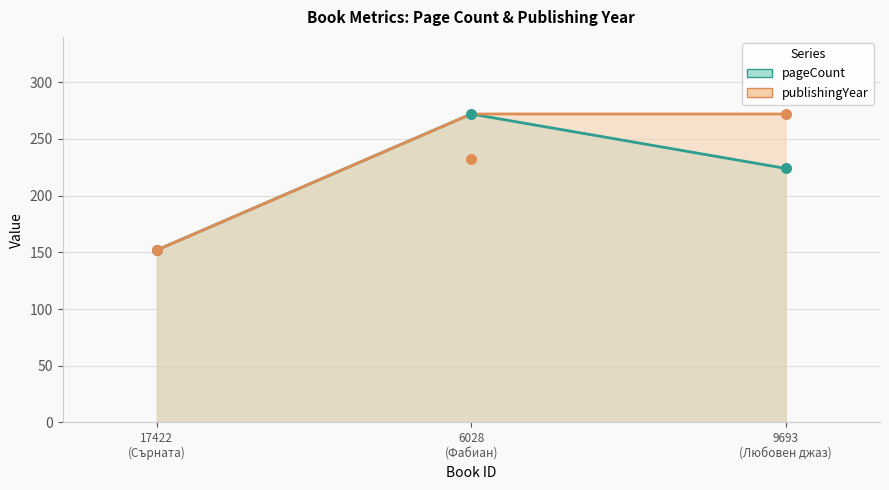

What is the ratio of the value at 17422 (Сърната) to the value at 6028 (Фабиан)?

0.6